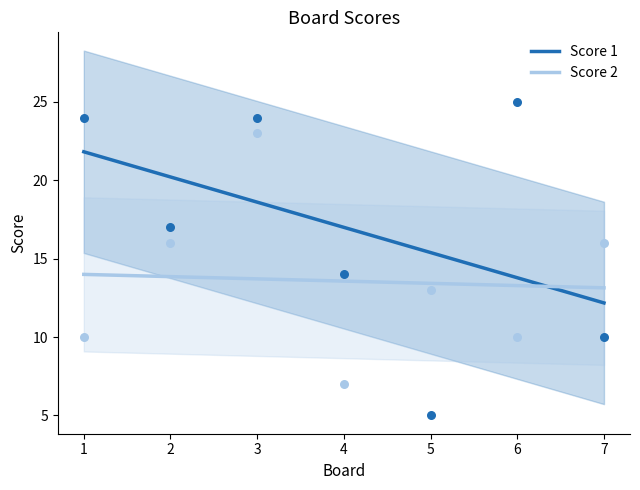

At which category is the sum across all series the highest?

3